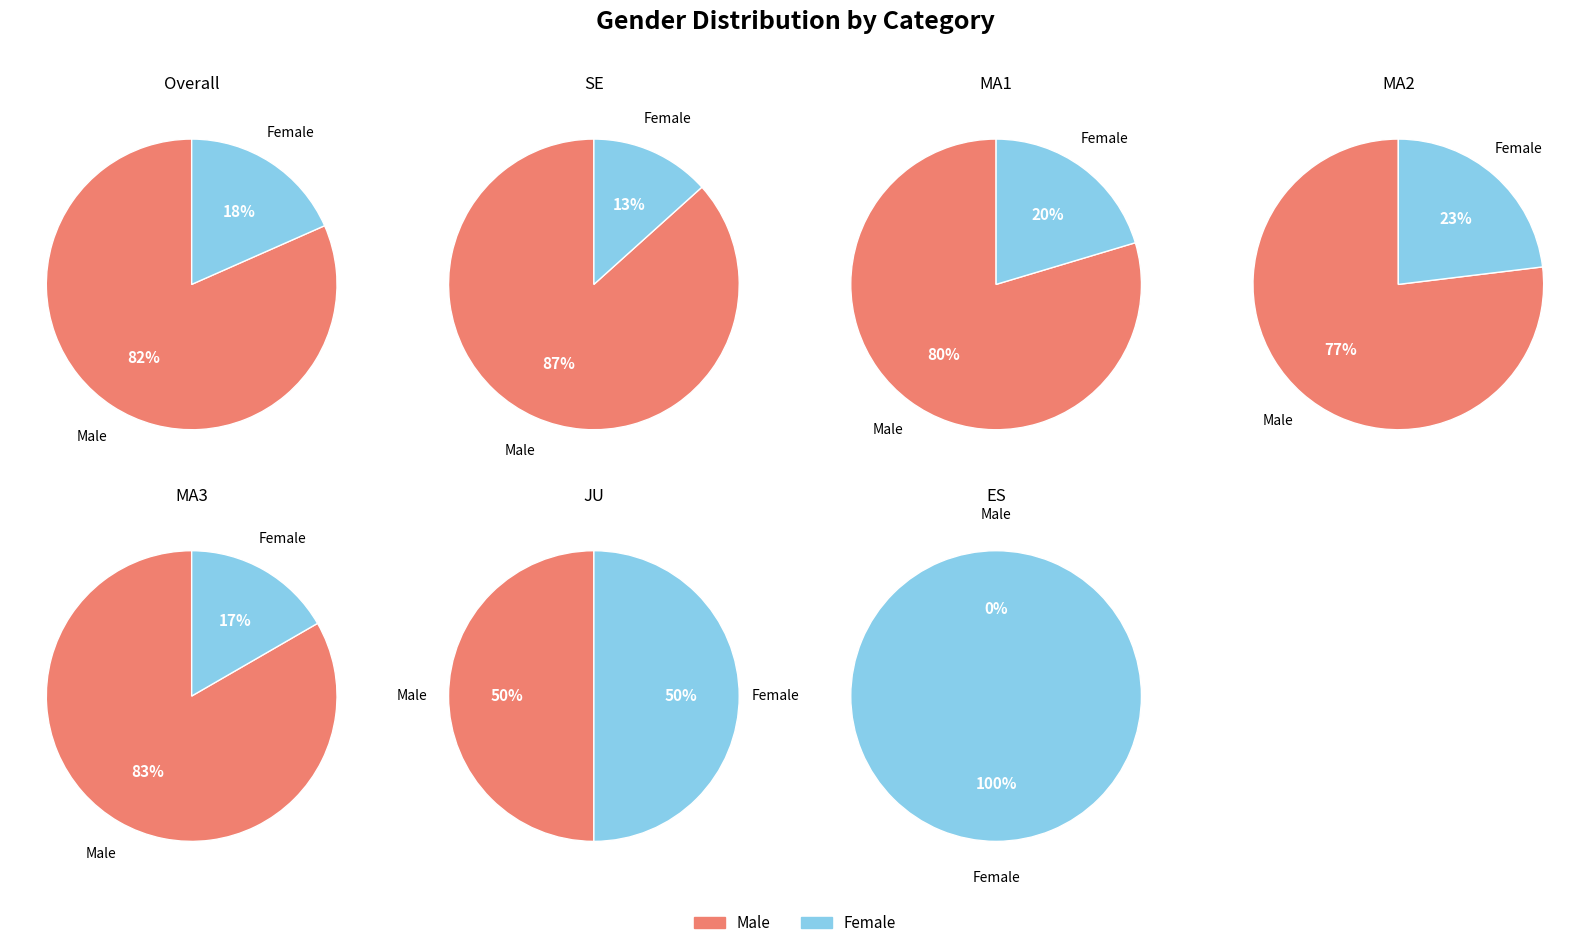

To the nearest percent, what portion does M represent?

82%